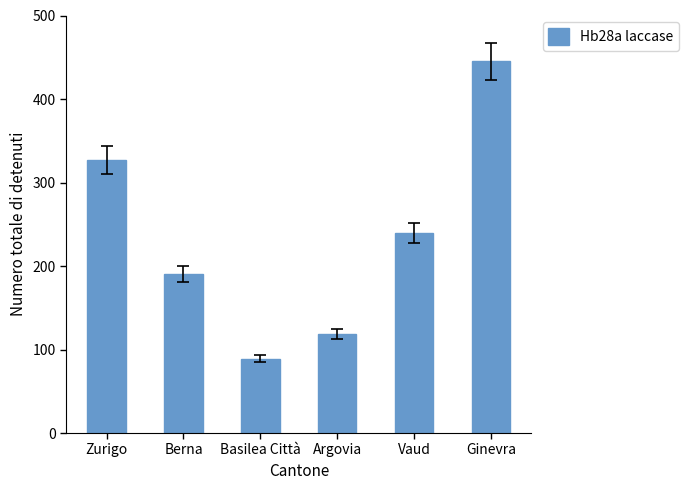

At which label does the data first exceed 239?

Zurigo